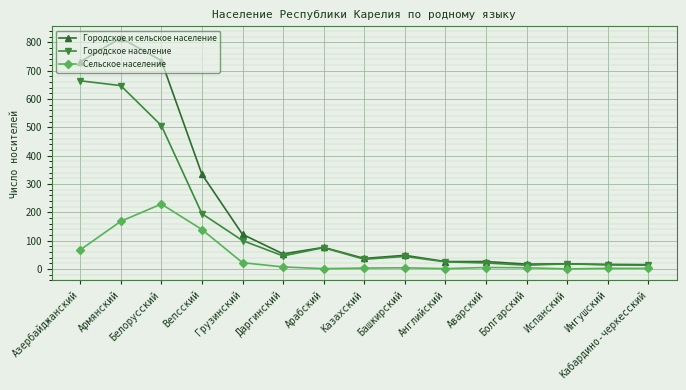

What is the total value across all series at Английский?

52